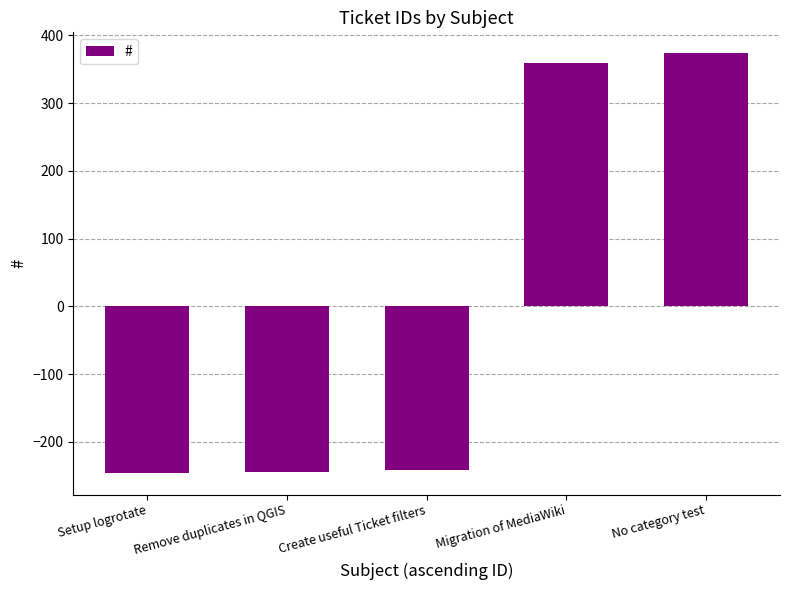

True or false: the data shows -152.4 at Remove duplicates in QGIS.

False